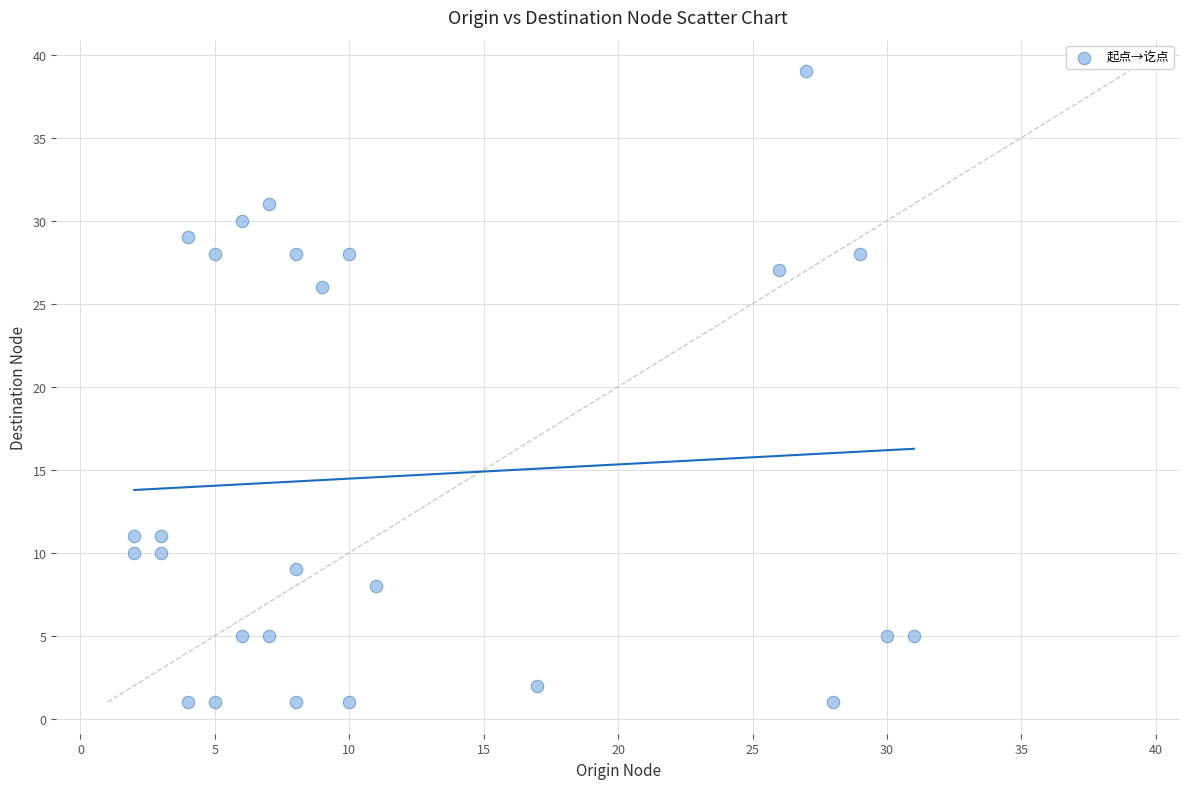

What is the range of Y values (max minus min)?

38